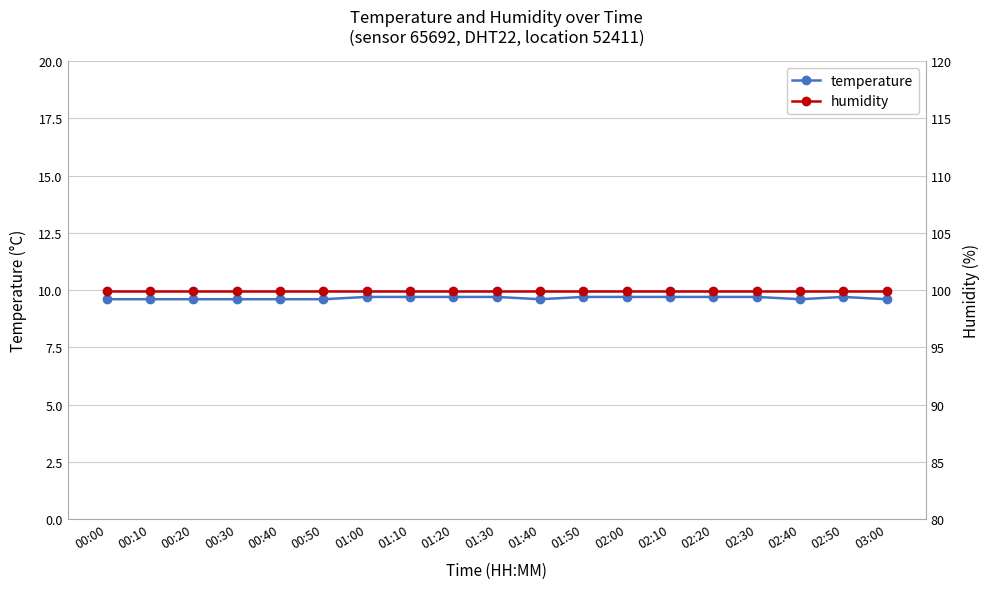

Reading left to right, what are all the values shown in this chart?

temperature: 9.6	9.6	9.6	9.6	9.6	9.6	9.7	9.7	9.7	9.7	9.6	9.7	9.7	9.7	9.7	9.7	9.6	9.7	9.6
humidity: 99.9	99.9	99.9	99.9	99.9	99.9	99.9	99.9	99.9	99.9	99.9	99.9	99.9	99.9	99.9	99.9	99.9	99.9	99.9